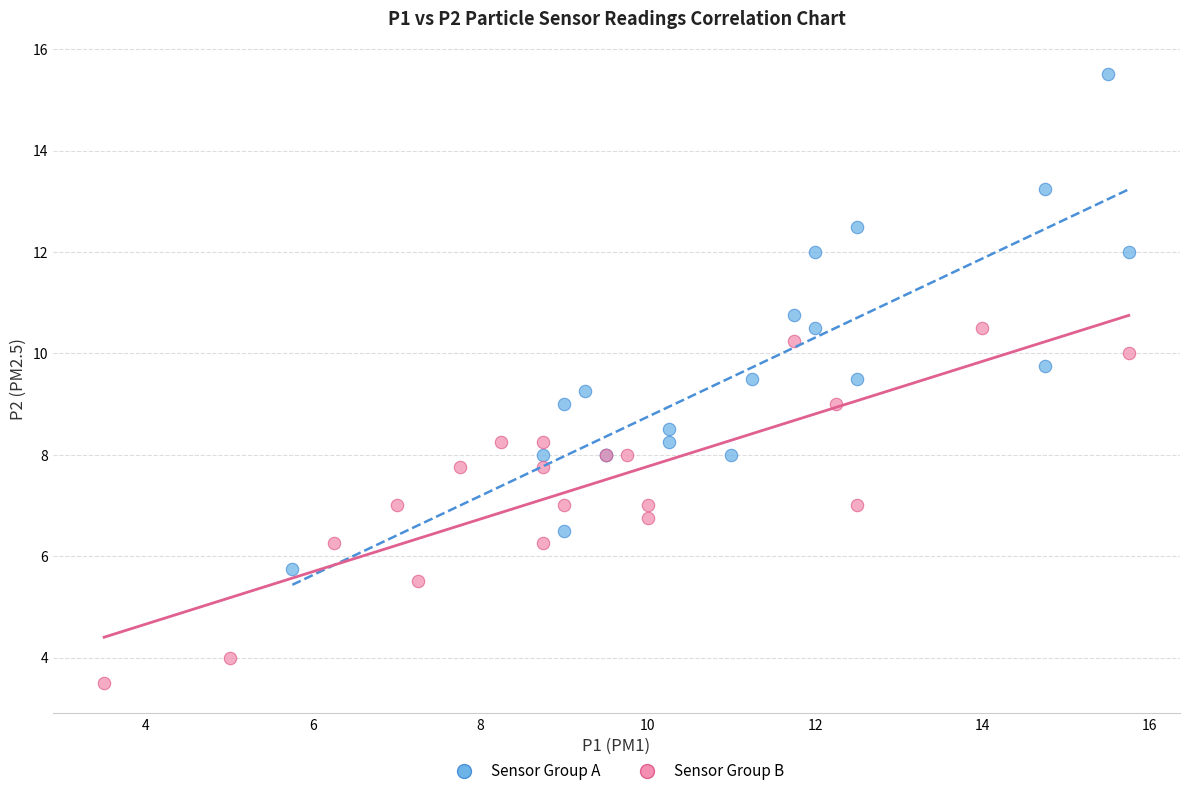

Which series contains the highest Y value?

Sensor Group A